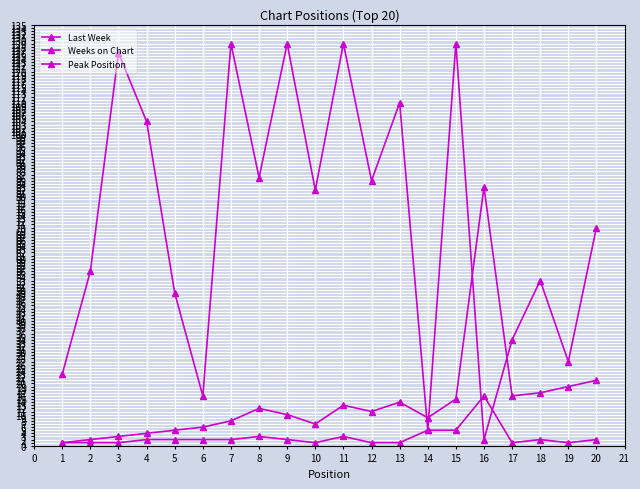

Reading left to right, what are all the values shown in this chart?

Last Week: 1	2	3	4	5	6	8	12	10	7	13	11	14	9	15	83	16	17	19	21
Weeks on Chart: 23	56	126	104	49	16	129	86	129	82	129	85	110	5	129	2	34	53	27	70
Peak Position: 1	1	1	2	2	2	2	3	2	1	3	1	1	5	5	16	1	2	1	2